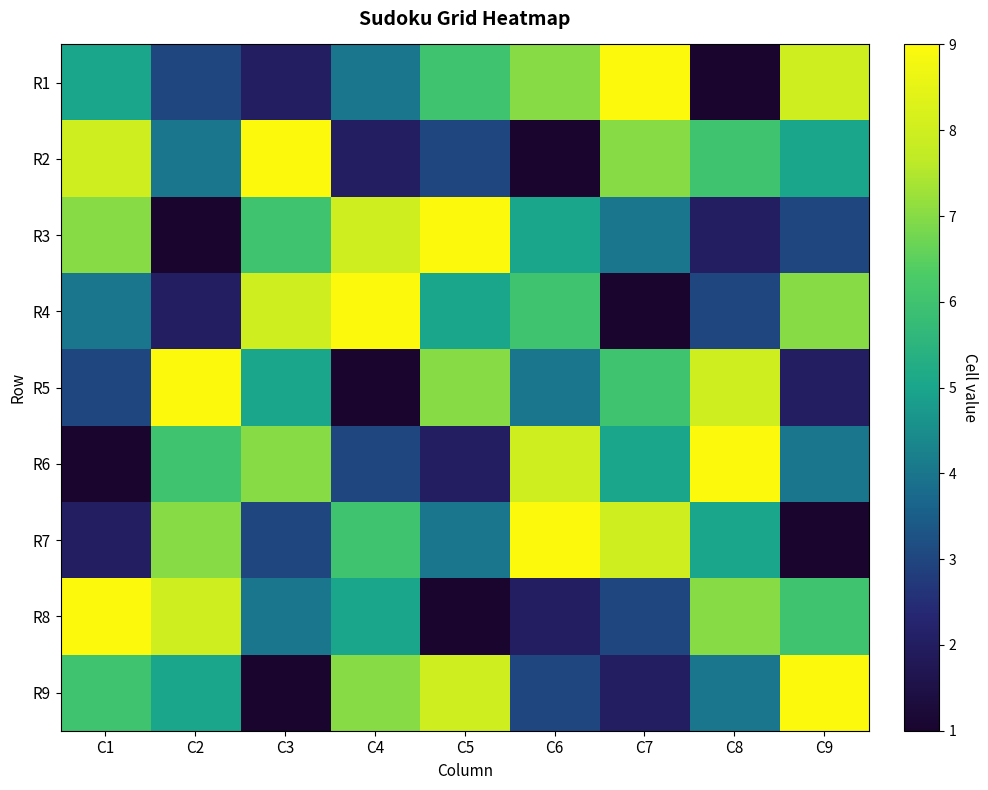

Rank the series at C1 from lowest to highest value.

R6, R7, R5, R4, R1, R9, R3, R2, R8